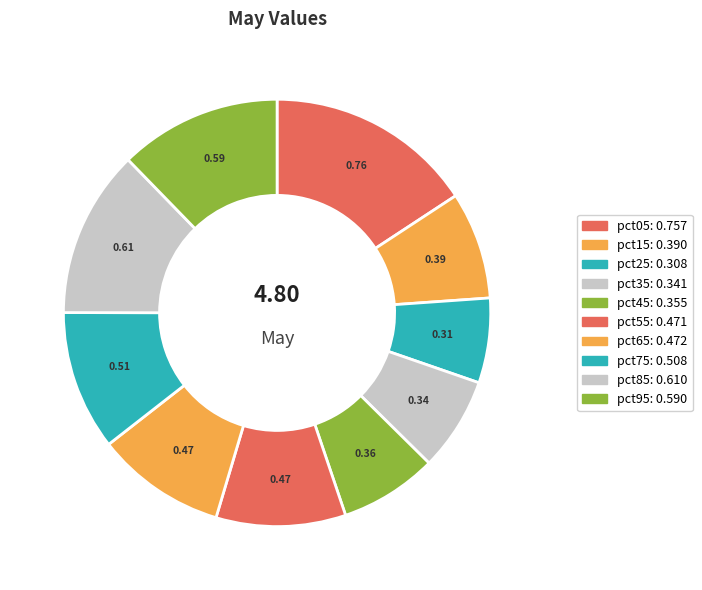

How many slices are in this pie chart?

10